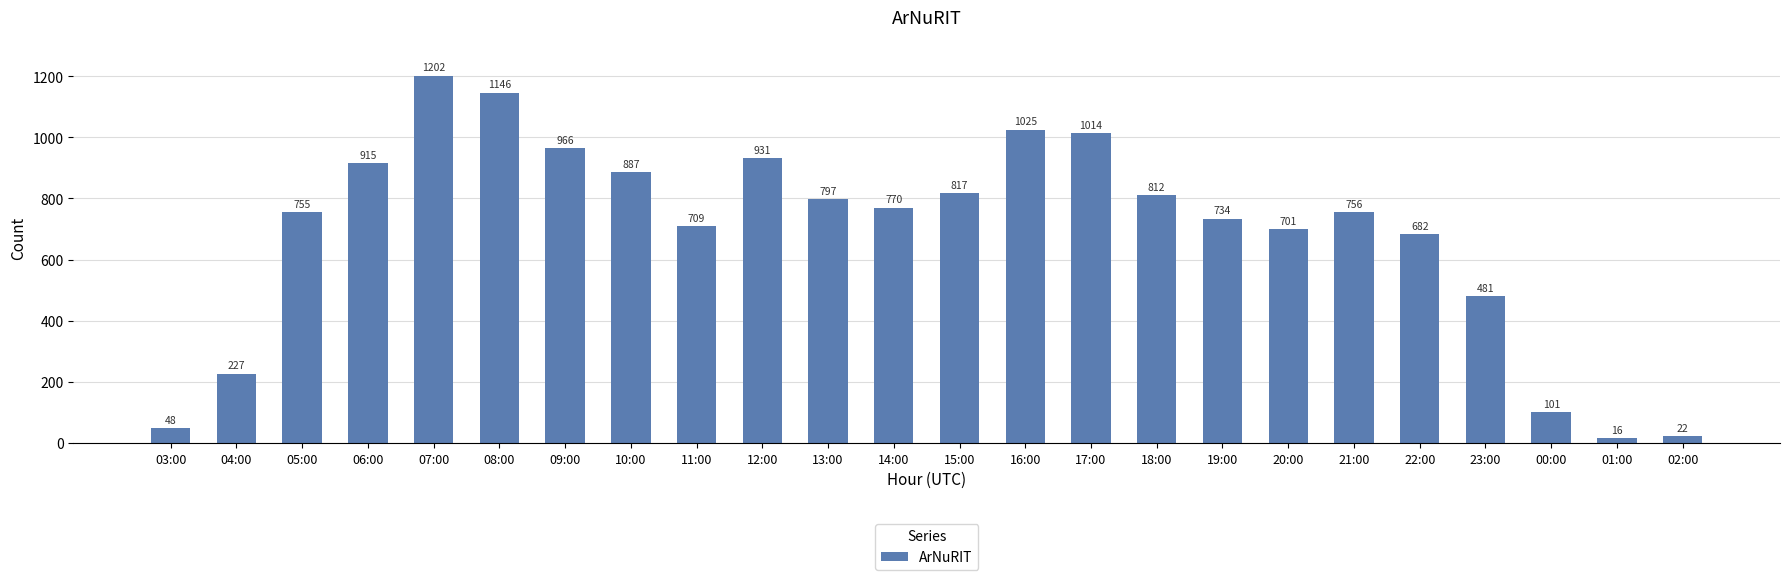

True or false: the data shows 1180 at 10:00.

False